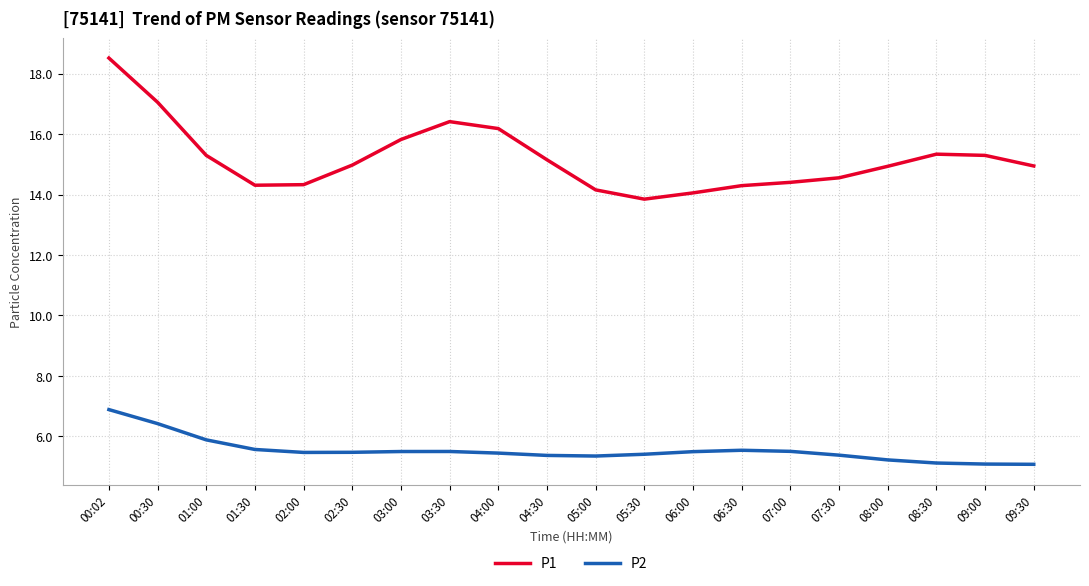

What is the minimum value shown in the chart?

5.1